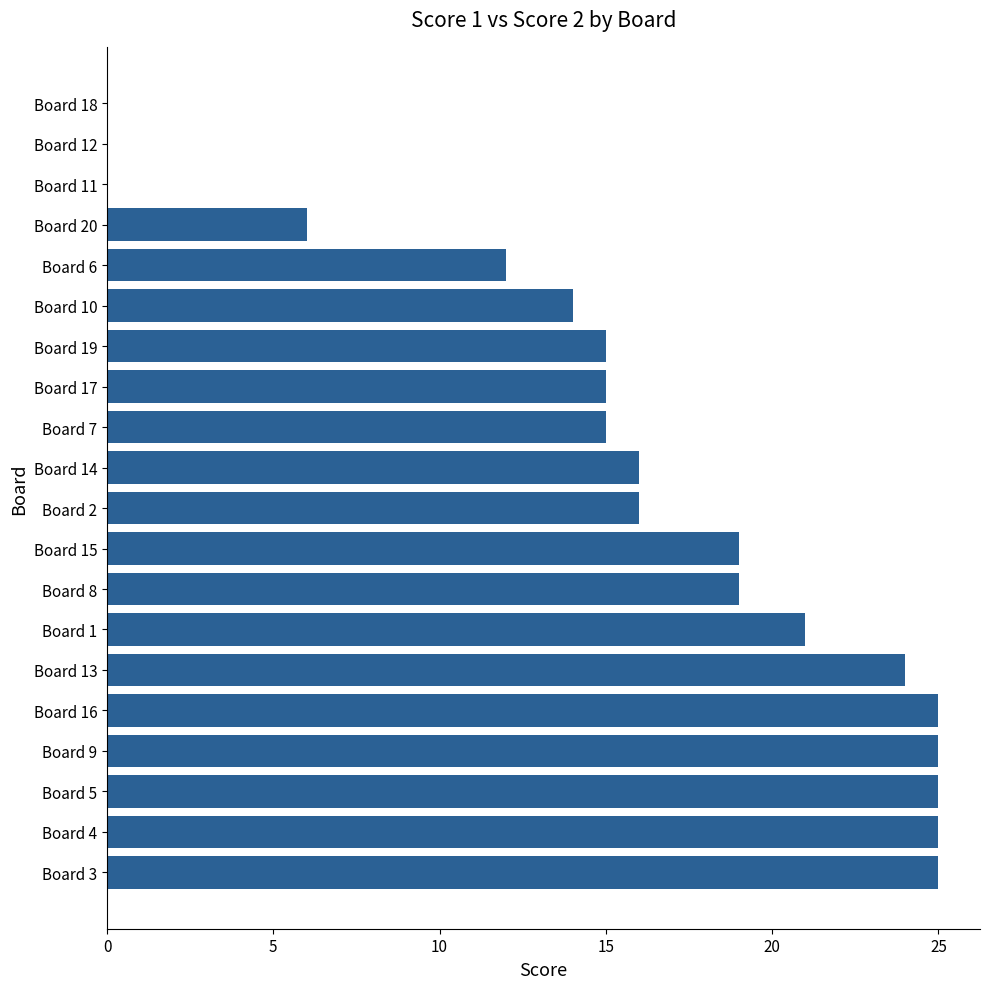

How many data points does each series have?

20